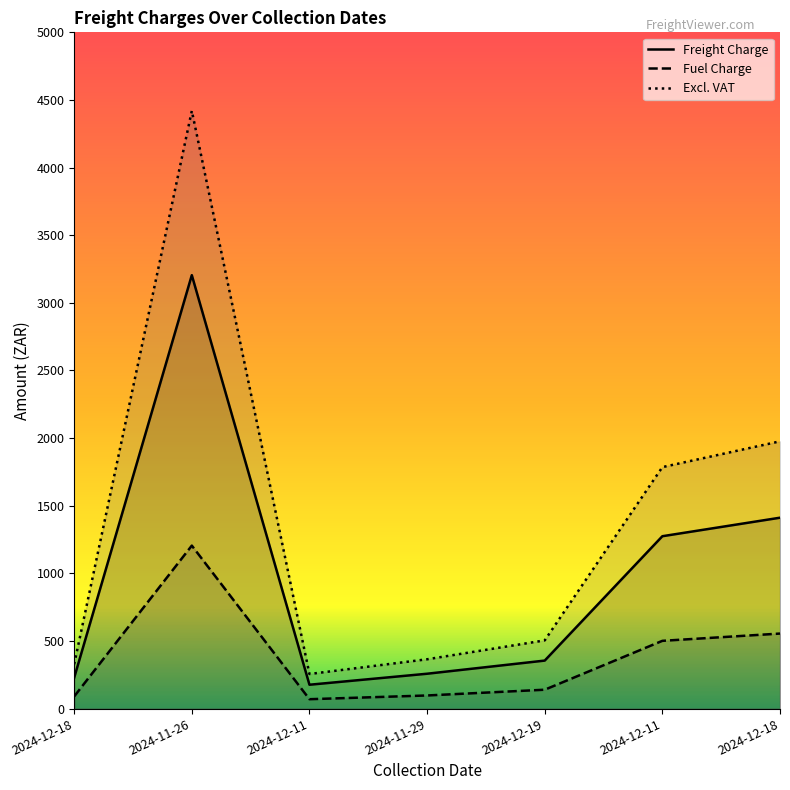

The value of Excl. VAT at 2024-12-11 is 1785.2. True or false?

True